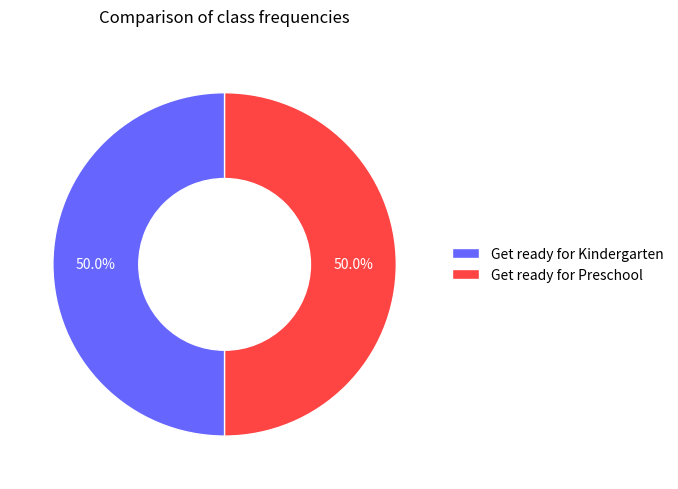

Combined, what portion of the pie is Get ready for Preschool and Get ready for Kindergarten?

100.0%